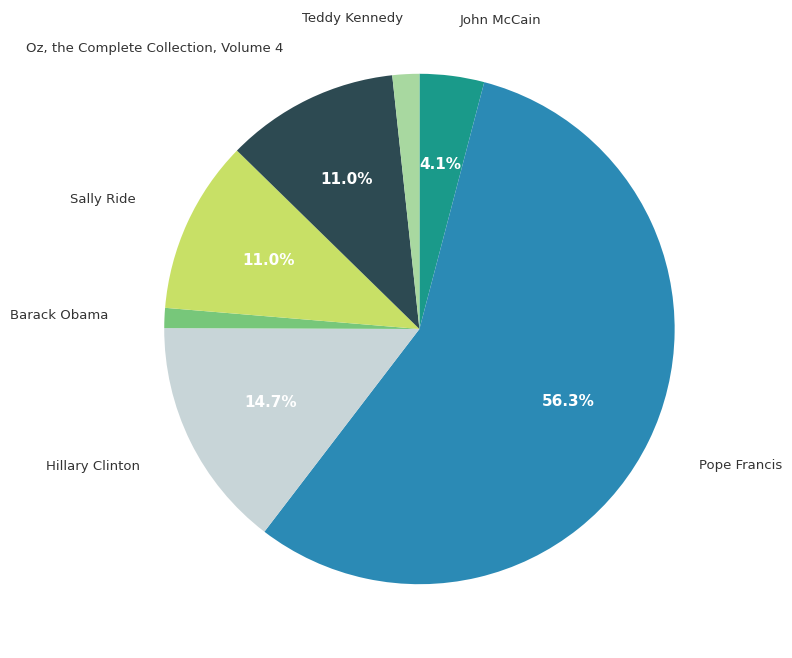

To the nearest percent, what is the difference between the John McCain and Barack Obama slice percentages?

3%